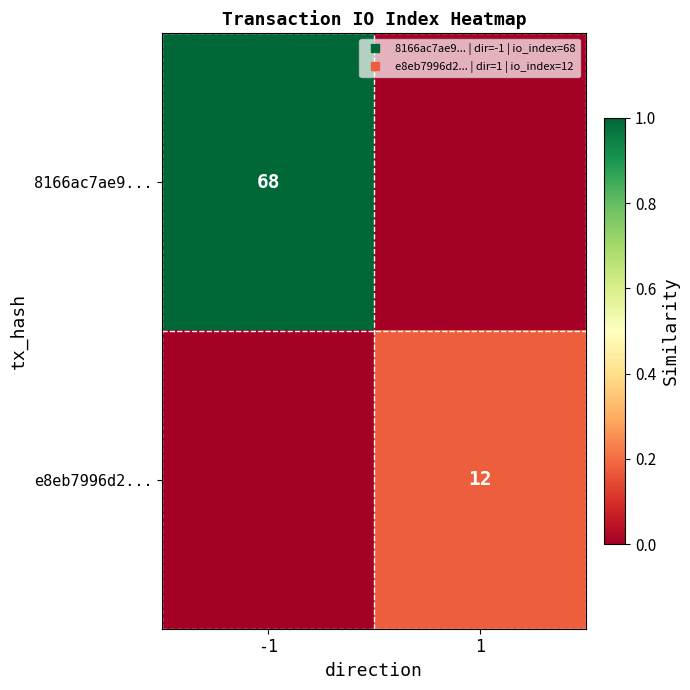

Count the 8166ac7ae9... values in the range 0 to 1.

2